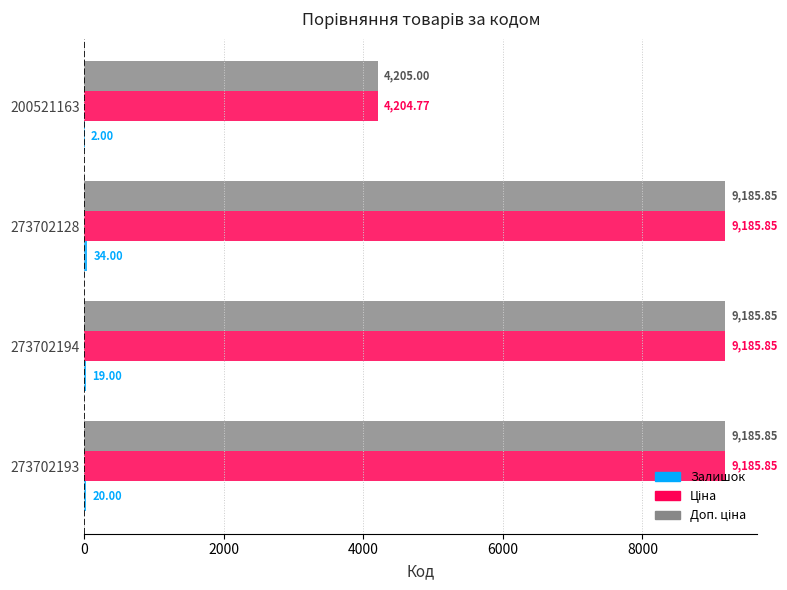

What is the total value across all series at 200521163?

8411.8